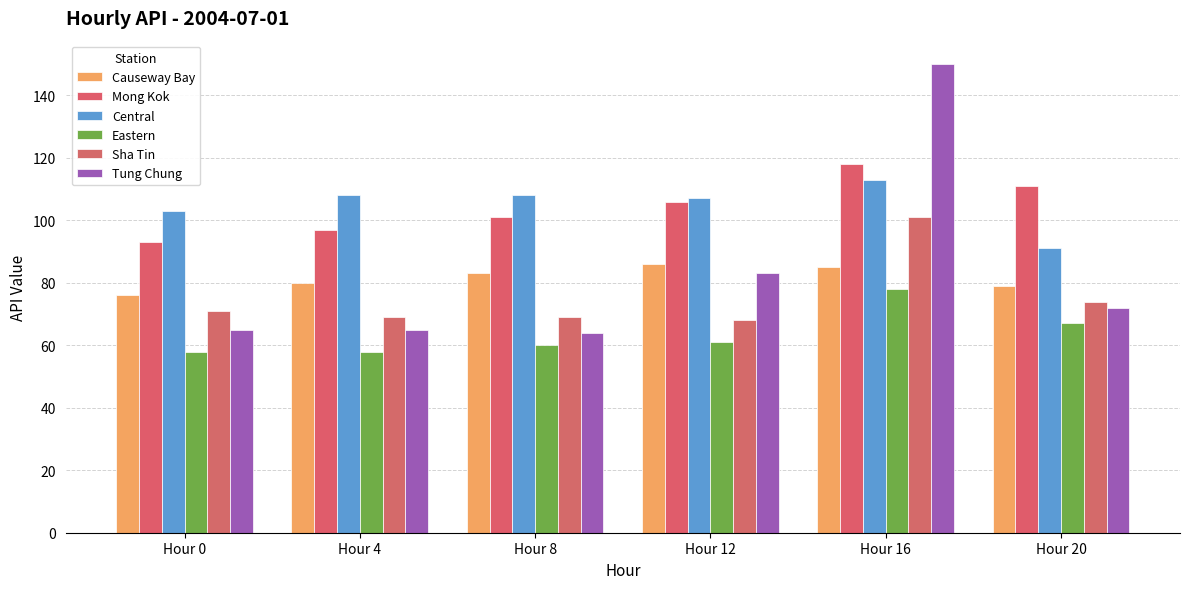

Does the chart contain any negative values?

No